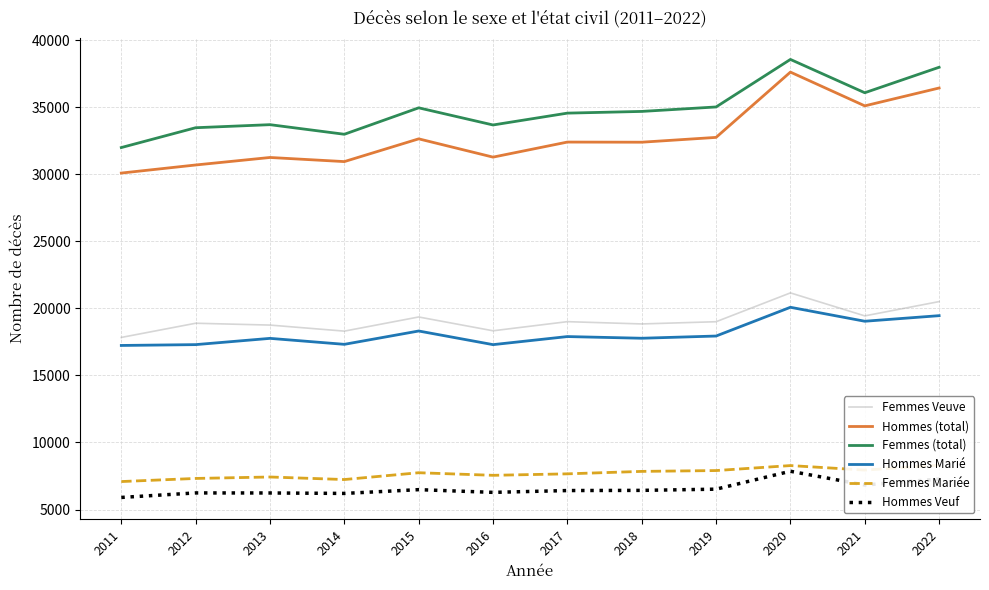

Which label corresponds to the smallest value in the chart?

2011